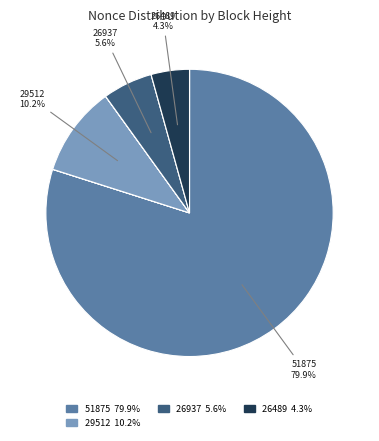

Which slice is the largest?

51875